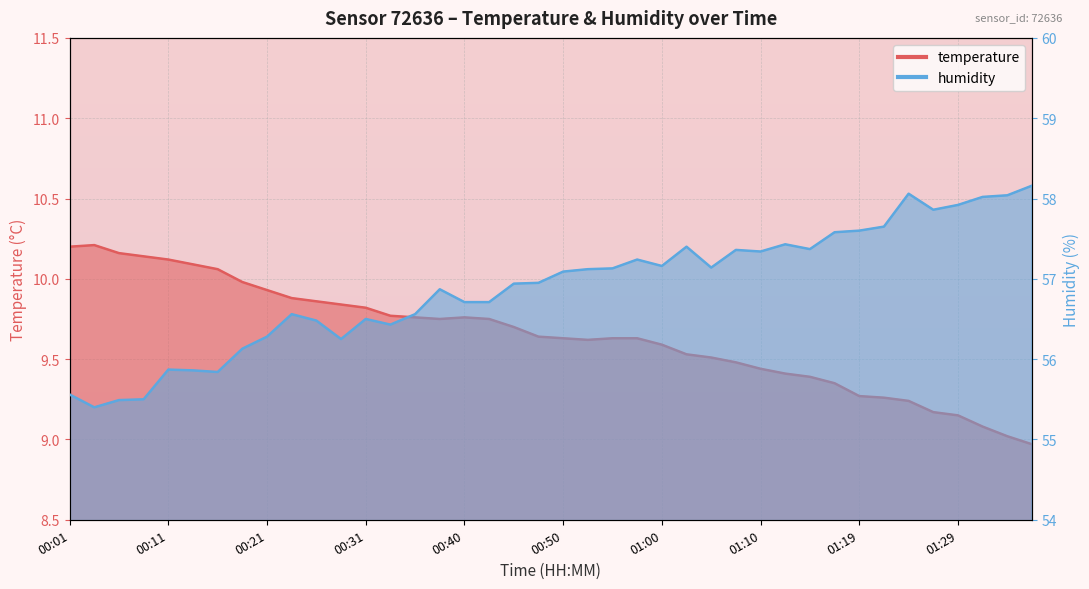

What is the sum of all temperature values?

385.8